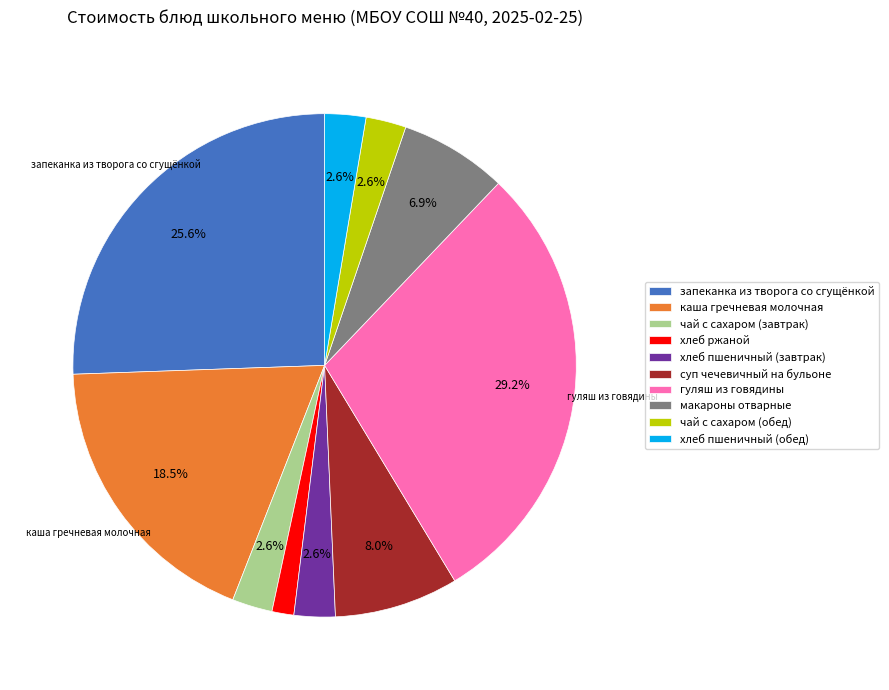

How much of the chart is everything except хлеб пшеничный (завтрак)?

97.4%